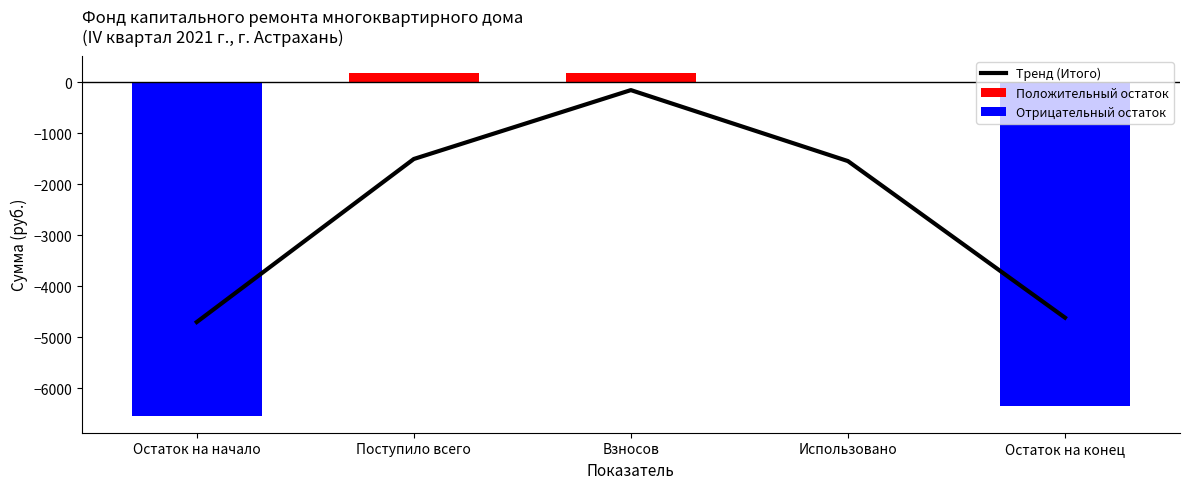

List the labels in order of Положительный остаток value, largest first.

Поступило всего, Взносов, Остаток на начало, Использовано, Остаток на конец